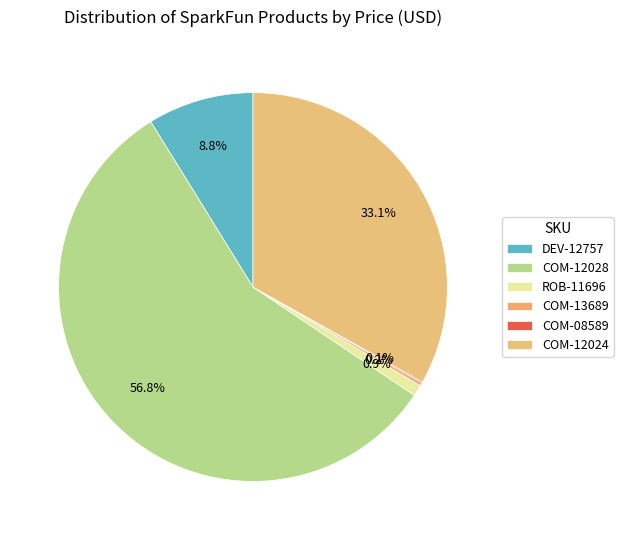

How much of the chart is everything except COM-12024?

66.9%